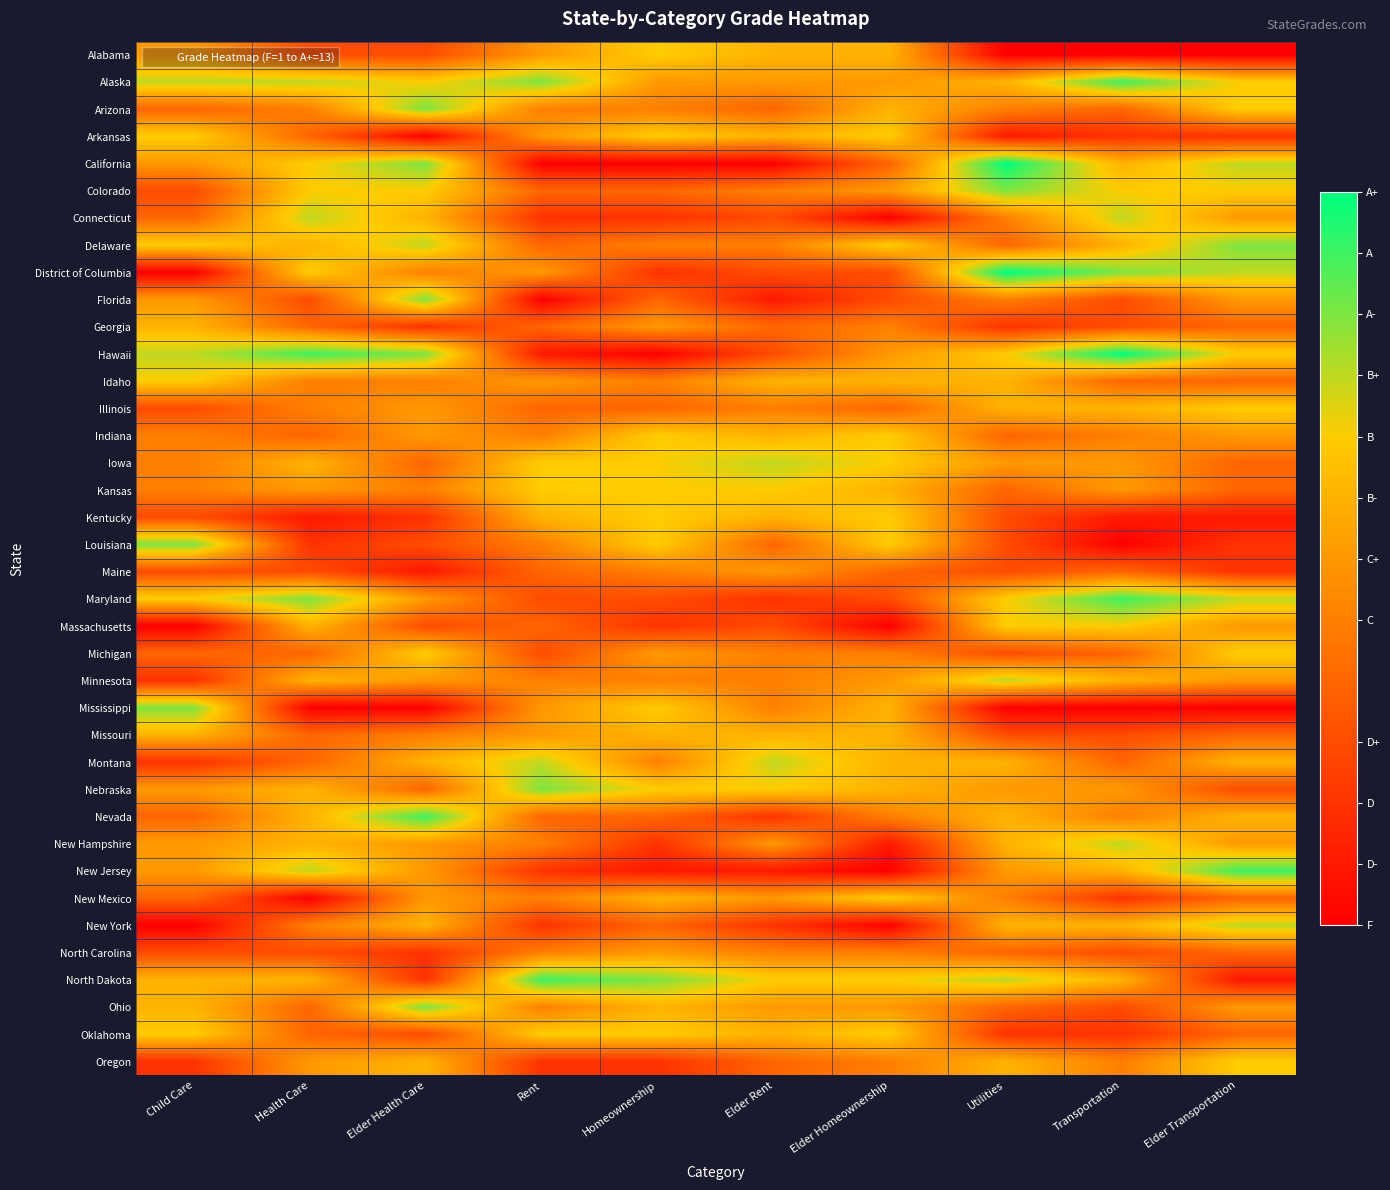

List the series in order of their peak value, highest first.

California, District of Columbia, Hawaii, Alaska, Maryland, Nevada, New Jersey, North Dakota, Arizona, Colorado, Delaware, Florida, Louisiana, Mississippi, Nebraska, Ohio, Connecticut, Iowa, Minnesota, Montana, New Hampshire, New York, Alabama, Arkansas, Idaho, Illinois, Indiana, Kansas, Kentucky, Massachusetts, Michigan, New Mexico, Oklahoma, Oregon, Georgia, Missouri, Maine, North Carolina